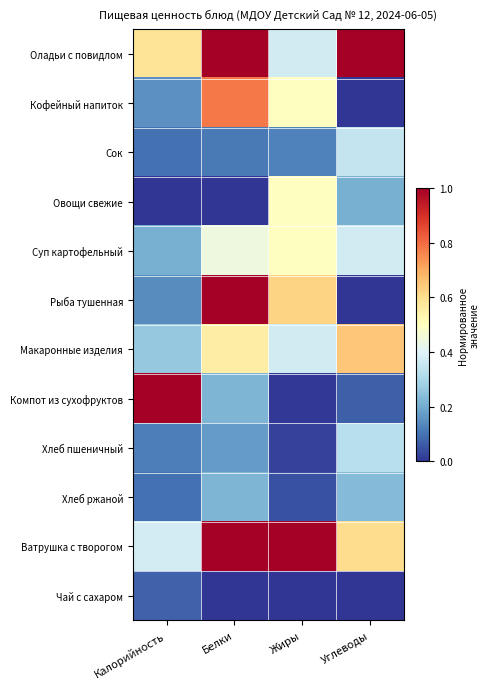

Which series has the largest range (max minus min)?

Рыба тушенная